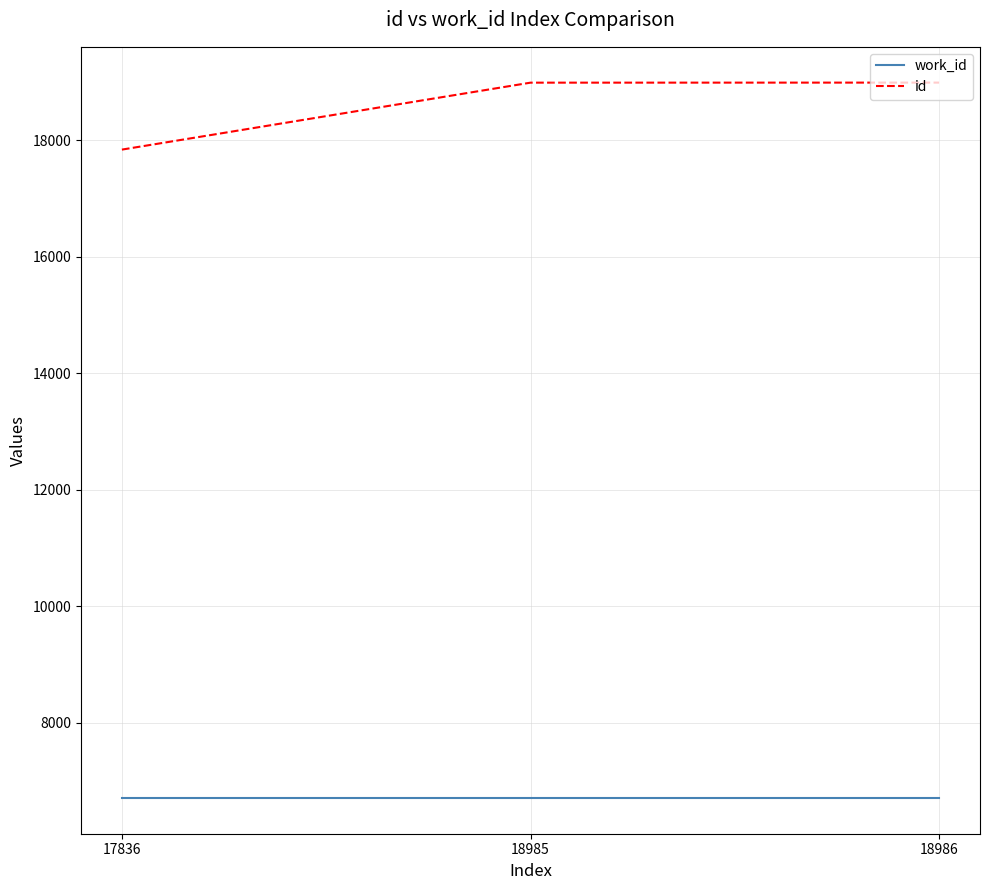

What is the average value of the id series?

18602